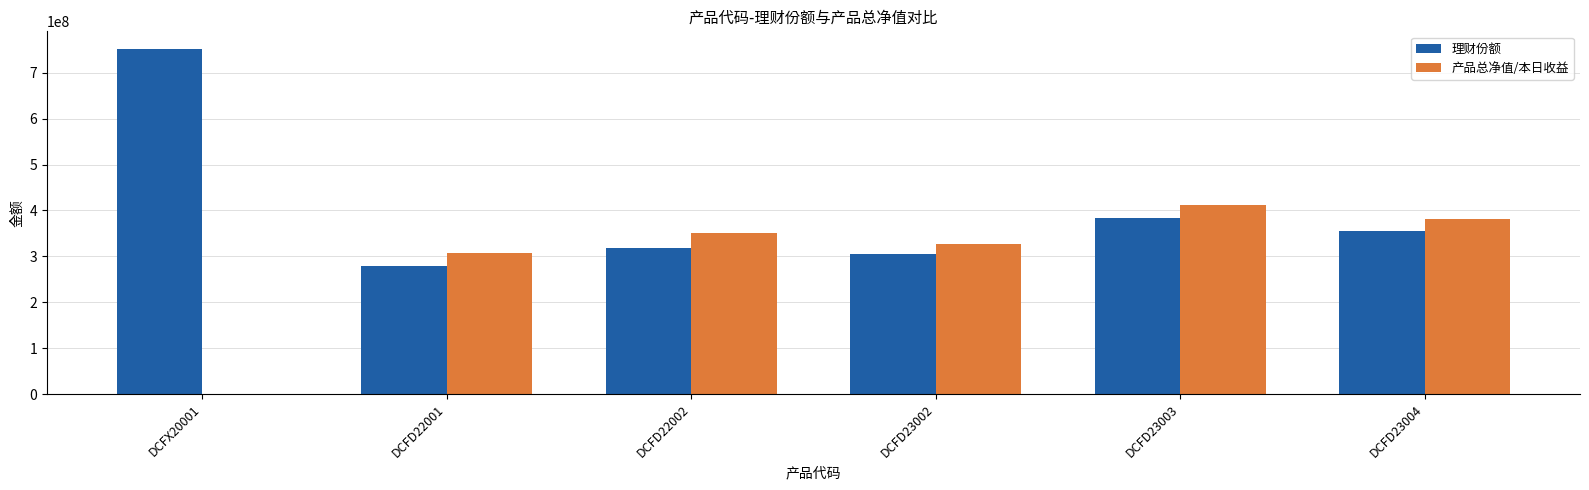

Which series has the widest spread of values?

理财份额